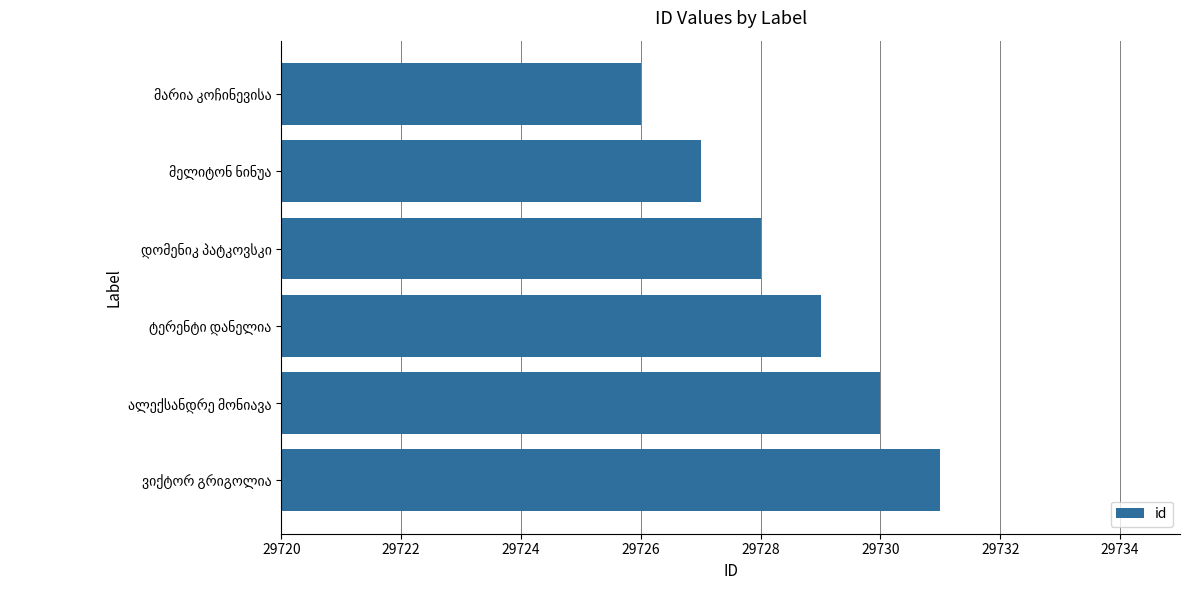

What is the minimum value shown in the chart?

29726